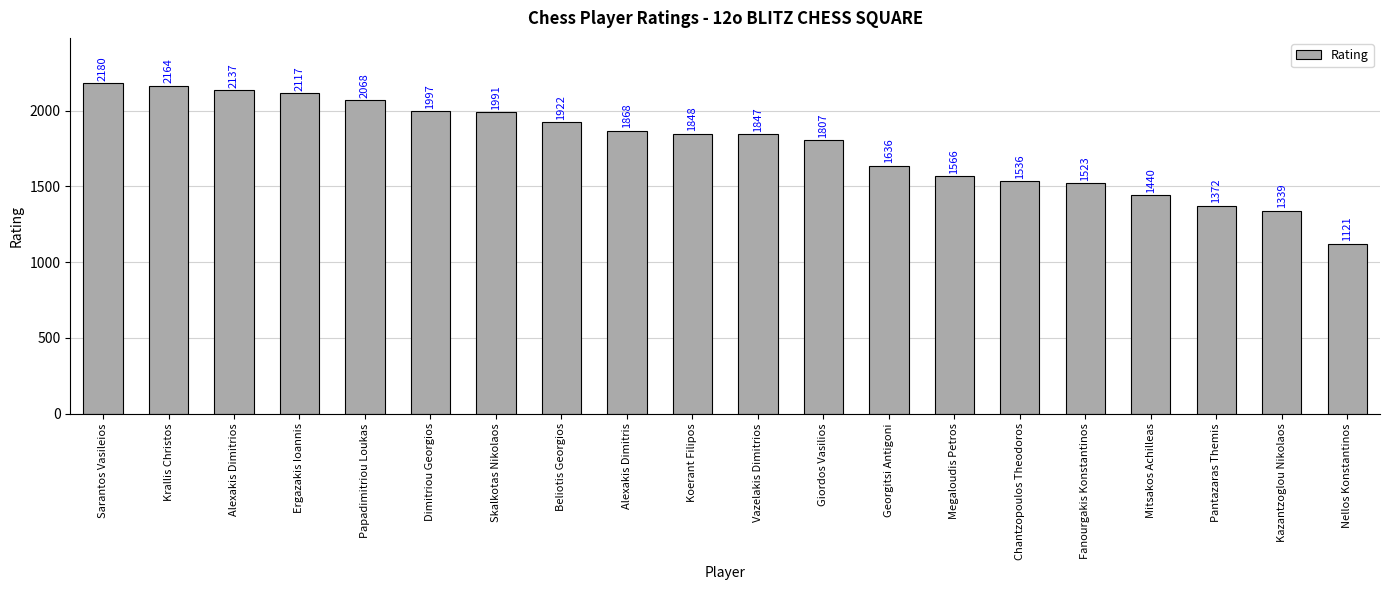

What is the label of the 17th bar from the left?

Mitsakos Achilleas